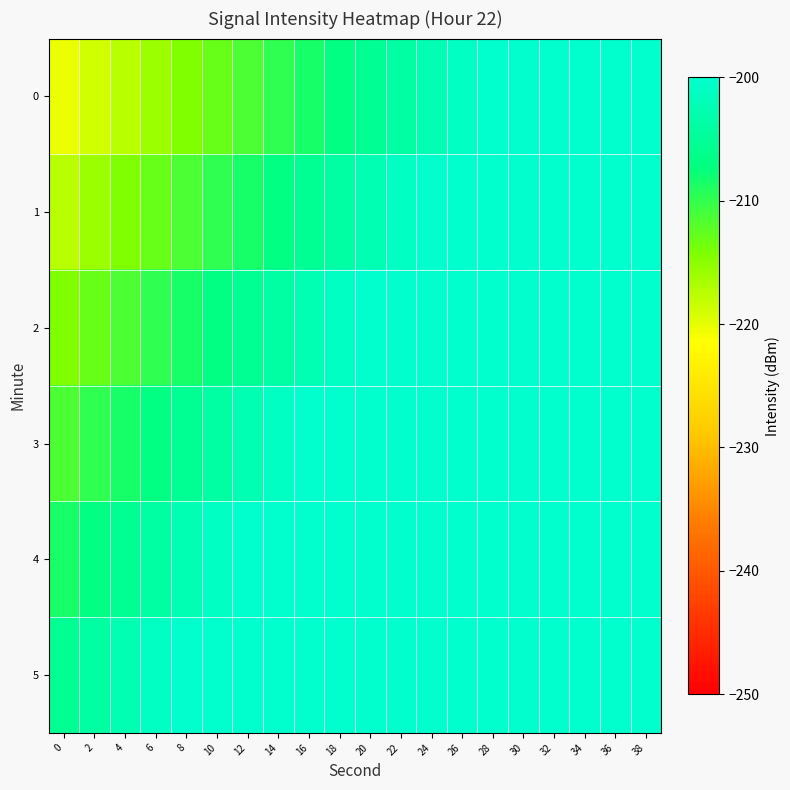

Reading right to left, what are all the values shown in this chart?

0: 38=-191.9	36=-193.4	34=-194.9	32=-196.4	30=-197.9	28=-199.4	26=-200.9	24=-202.4	22=-203.9	20=-205.4	18=-206.9	16=-208.4	14=-209.9	12=-211.4	10=-212.9	8=-214.4	6=-215.9	4=-217.4	2=-218.9	0=-220.4
1: 38=-188.9	36=-190.4	34=-191.9	32=-193.4	30=-194.9	28=-196.4	26=-197.9	24=-199.4	22=-200.9	20=-202.4	18=-203.9	16=-205.4	14=-206.9	12=-208.4	10=-209.9	8=-211.4	6=-212.9	4=-214.4	2=-215.9	0=-217.4
2: 38=-185.9	36=-187.4	34=-188.9	32=-190.4	30=-191.9	28=-193.4	26=-194.9	24=-196.4	22=-197.9	20=-199.4	18=-200.9	16=-202.4	14=-203.9	12=-205.4	10=-206.9	8=-208.4	6=-209.9	4=-211.4	2=-212.9	0=-214.4
3: 38=-182.9	36=-184.4	34=-185.9	32=-187.4	30=-188.9	28=-190.4	26=-191.9	24=-193.4	22=-194.9	20=-196.4	18=-197.9	16=-199.4	14=-200.9	12=-202.4	10=-203.9	8=-205.4	6=-206.9	4=-208.4	2=-209.9	0=-211.4
4: 38=-179.9	36=-181.4	34=-182.9	32=-184.4	30=-185.9	28=-187.4	26=-188.9	24=-190.4	22=-191.9	20=-193.4	18=-194.9	16=-196.4	14=-197.9	12=-199.4	10=-200.9	8=-202.4	6=-203.9	4=-205.4	2=-206.9	0=-208.4
5: 38=-176.9	36=-178.4	34=-179.9	32=-181.4	30=-182.9	28=-184.4	26=-185.9	24=-187.4	22=-188.9	20=-190.4	18=-191.9	16=-193.4	14=-194.9	12=-196.4	10=-197.9	8=-199.4	6=-200.9	4=-202.4	2=-203.9	0=-205.4